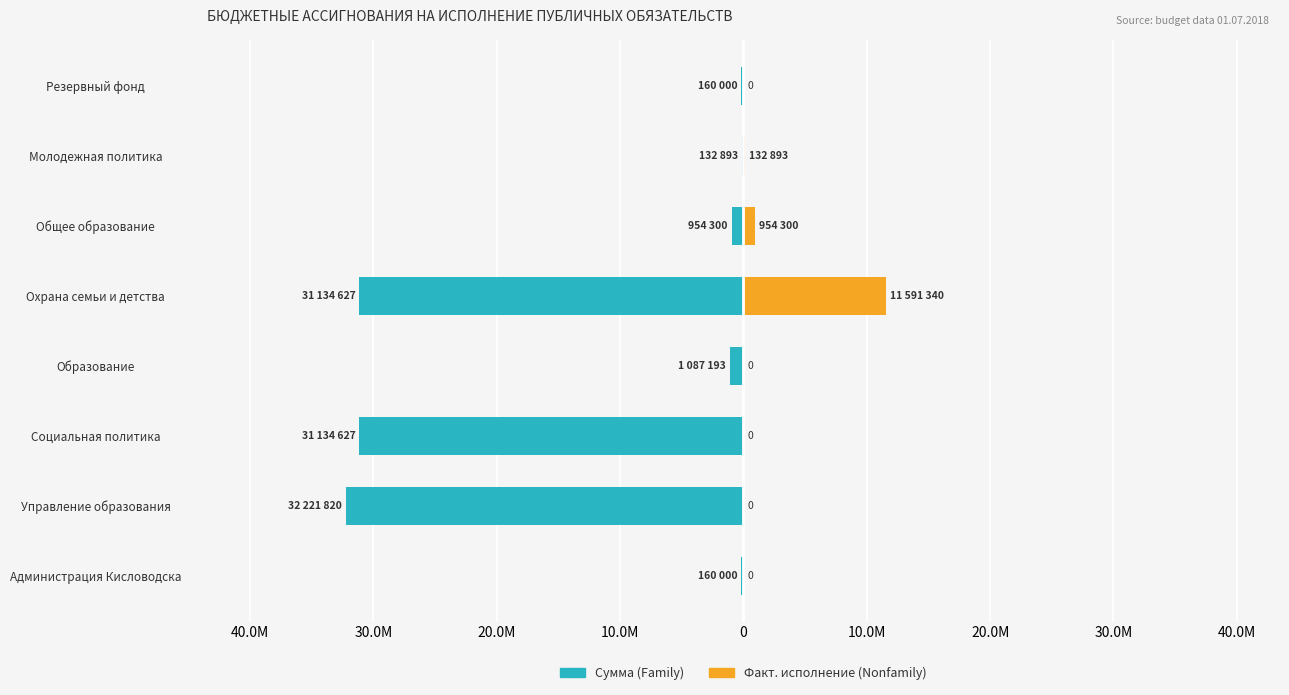

What are all the series names shown in the legend?

Сумма (Family), Факт. исполнение (Nonfamily)